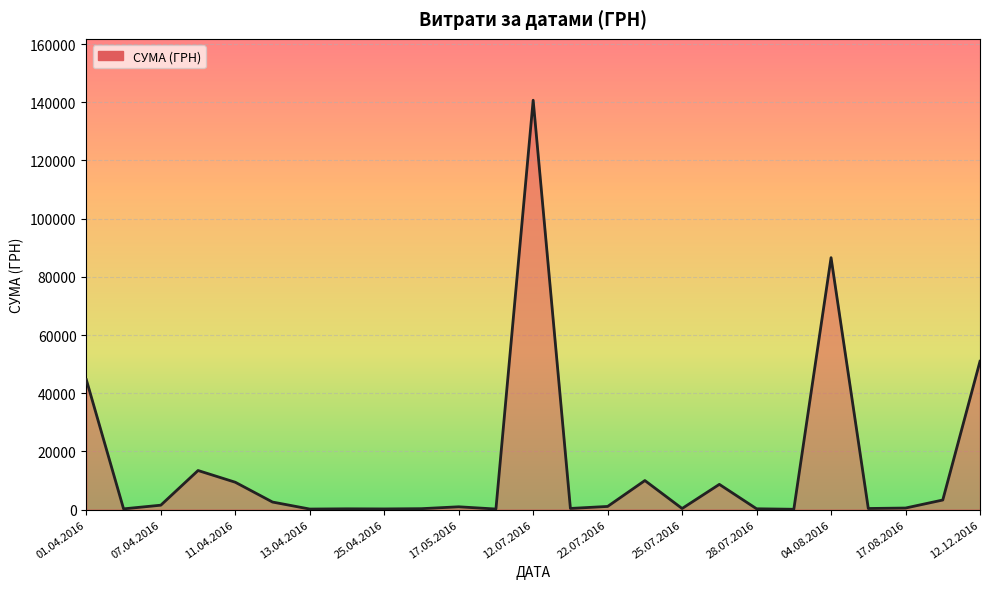

What is the maximum value shown in the chart?

140706.2